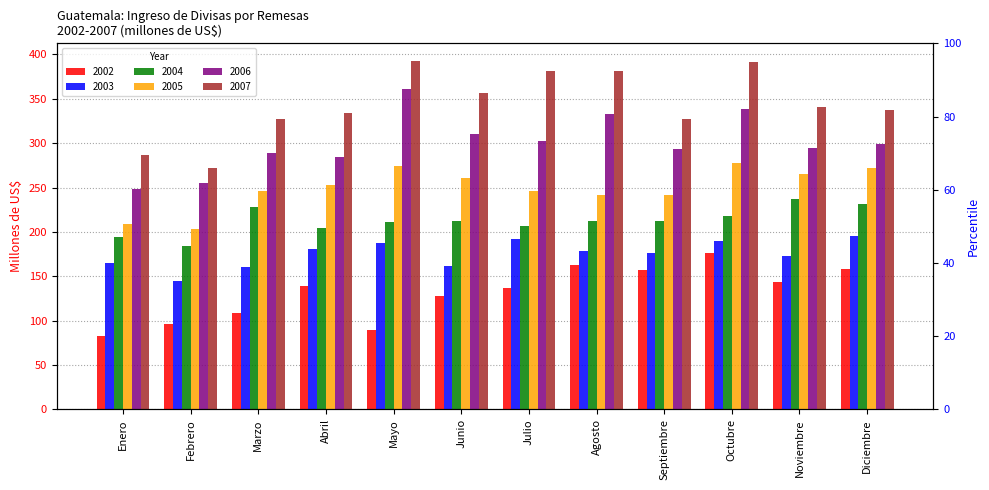

What position from the right is Septiembre?

4